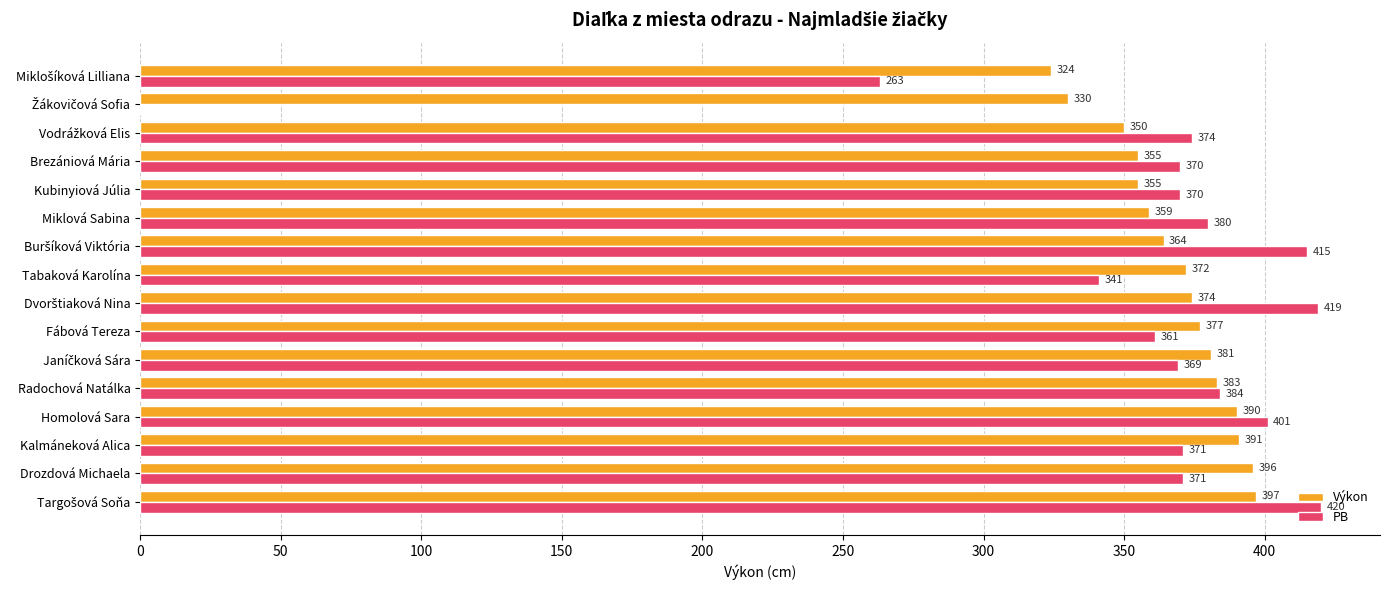

Which series has the largest total across all categories?

Výkon